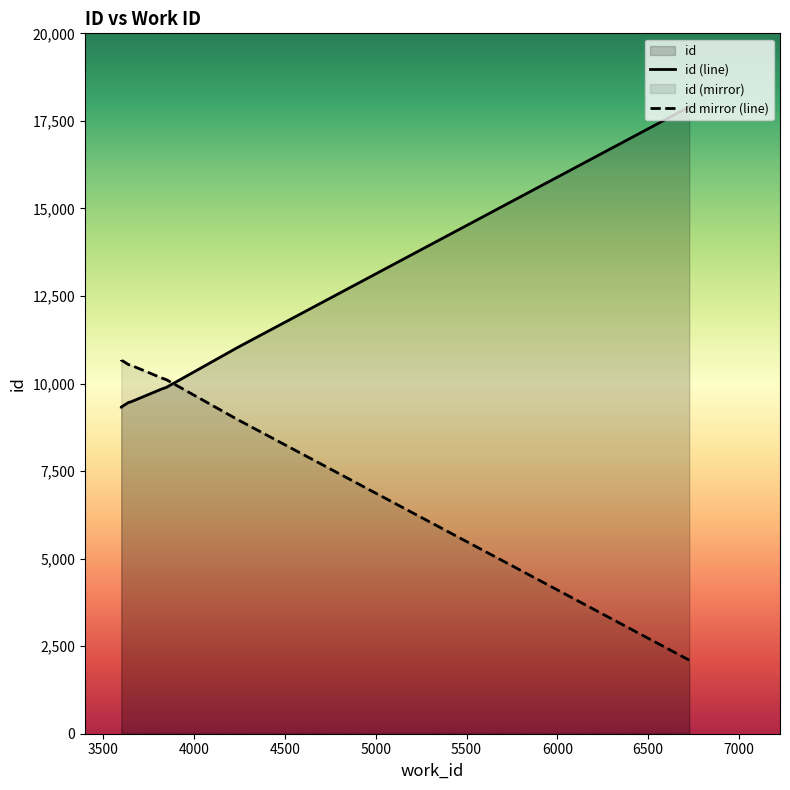

Which has a higher value, 3598 or 4238?

4238